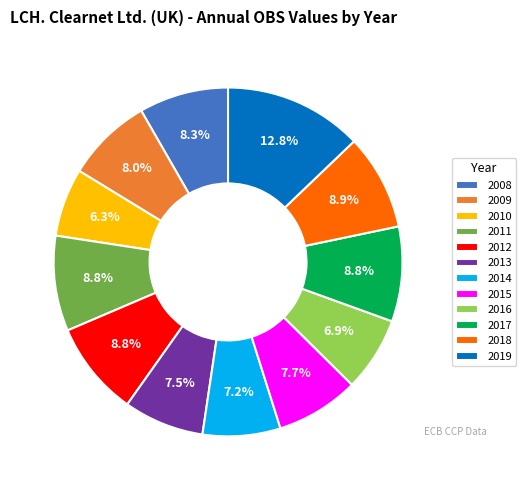

To the nearest percent, what is the difference between the 2010 and 2014 slice percentages?

1%